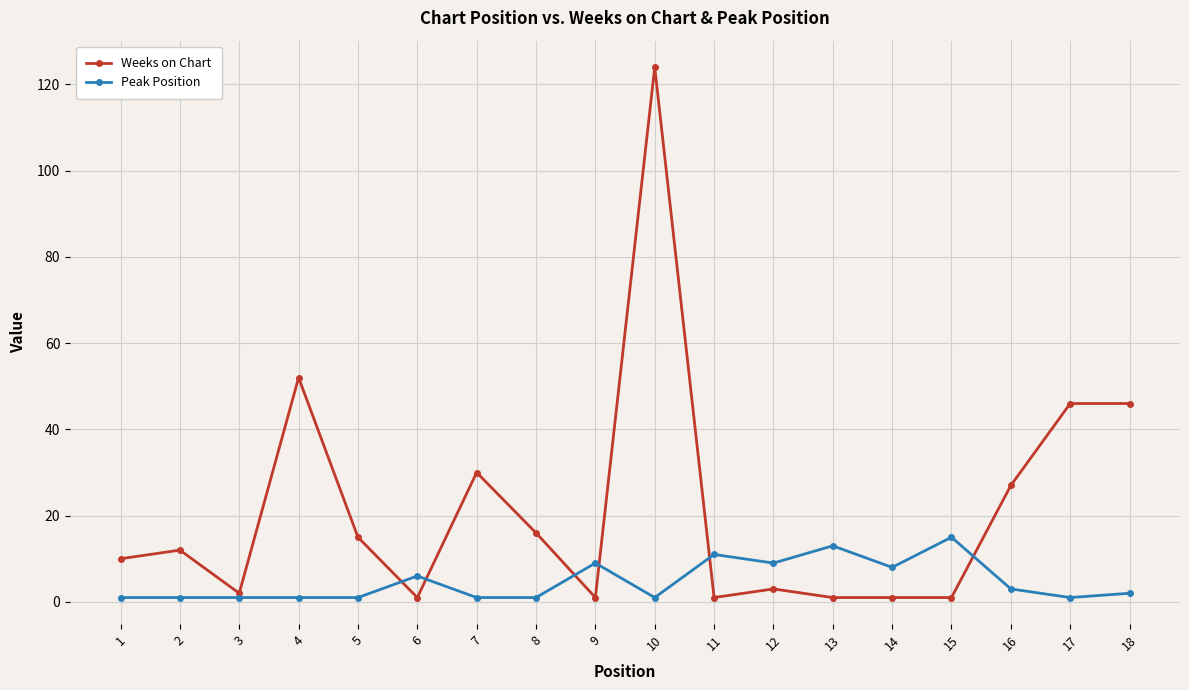

True or false: Peak Position has a value of 1 at 7.

True